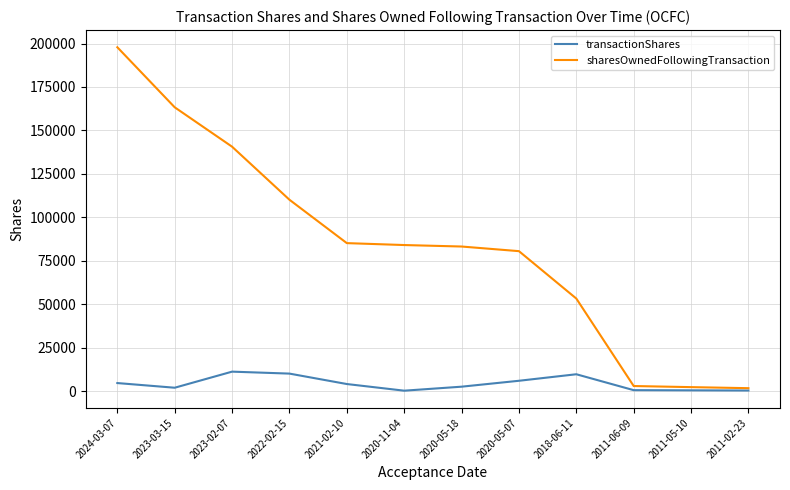

At which category does transactionShares reach its first local valley?

2023-03-15